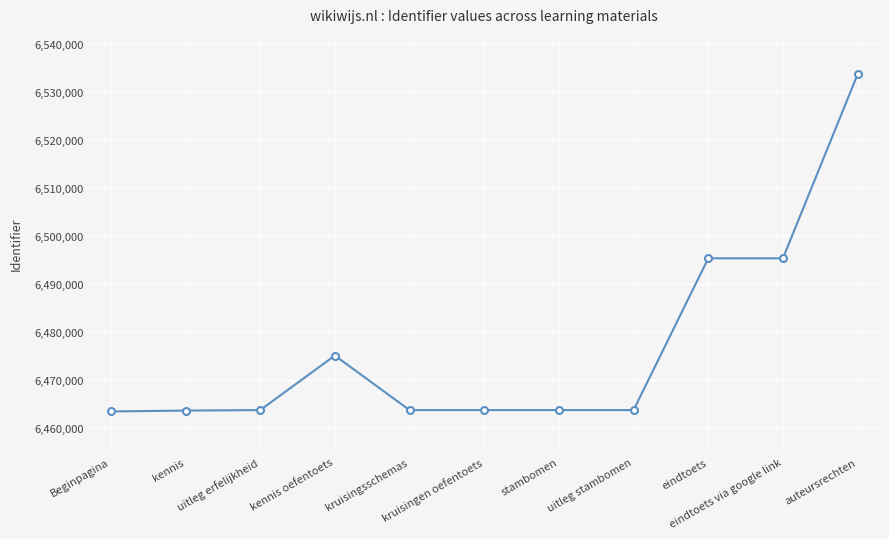

What is the value of the 10th point from the left?

6495370